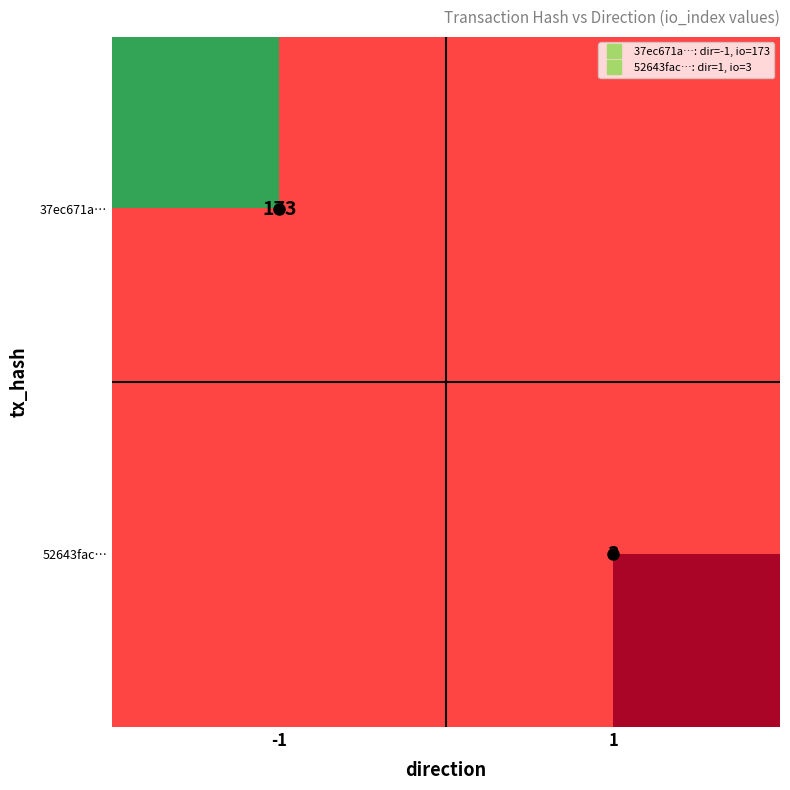

At how many categories does at least one series exceed 19?

1